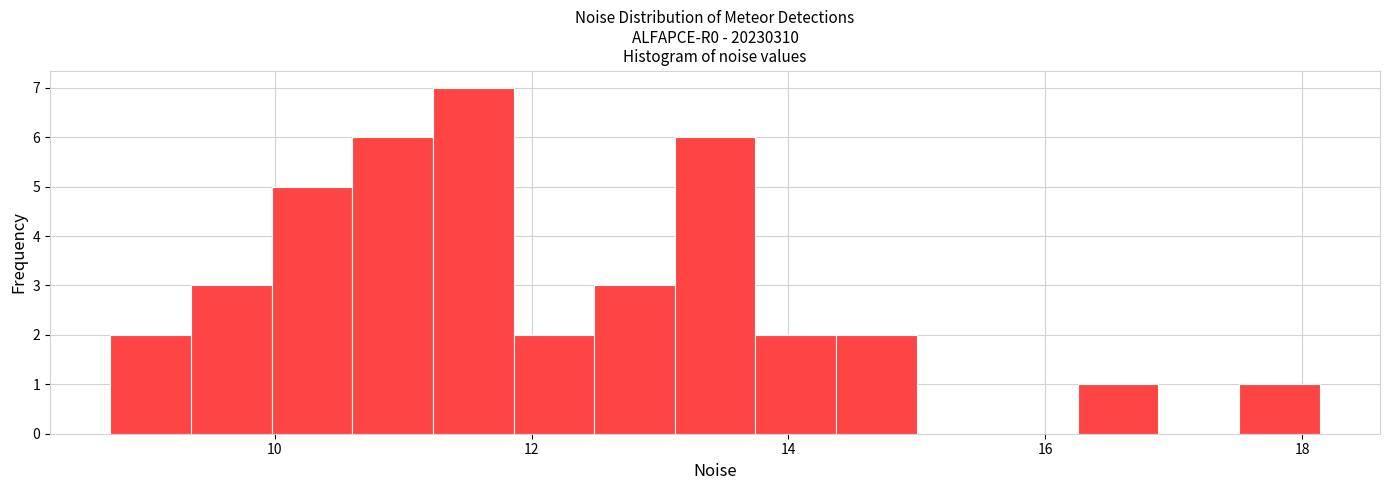

Read against the x-axis, roughly where is the centre of the tallest bar?

11.6